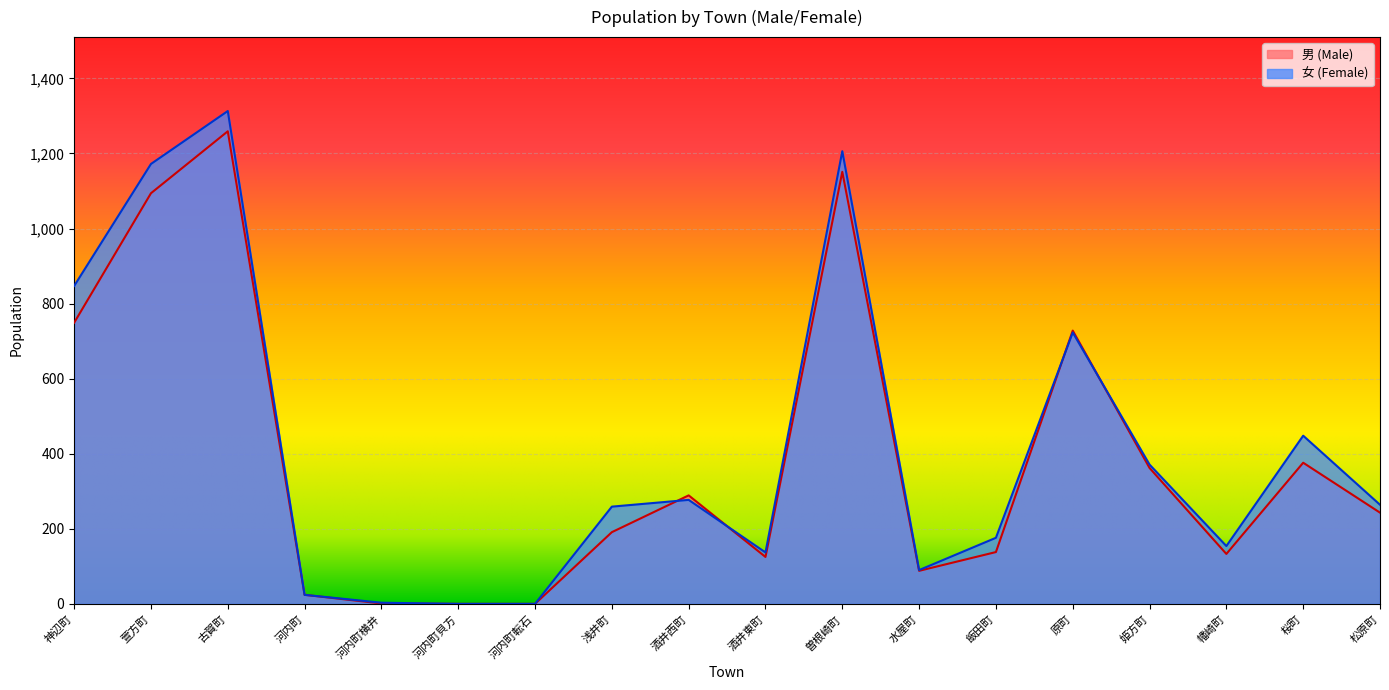

How many lines are shown in the chart?

2